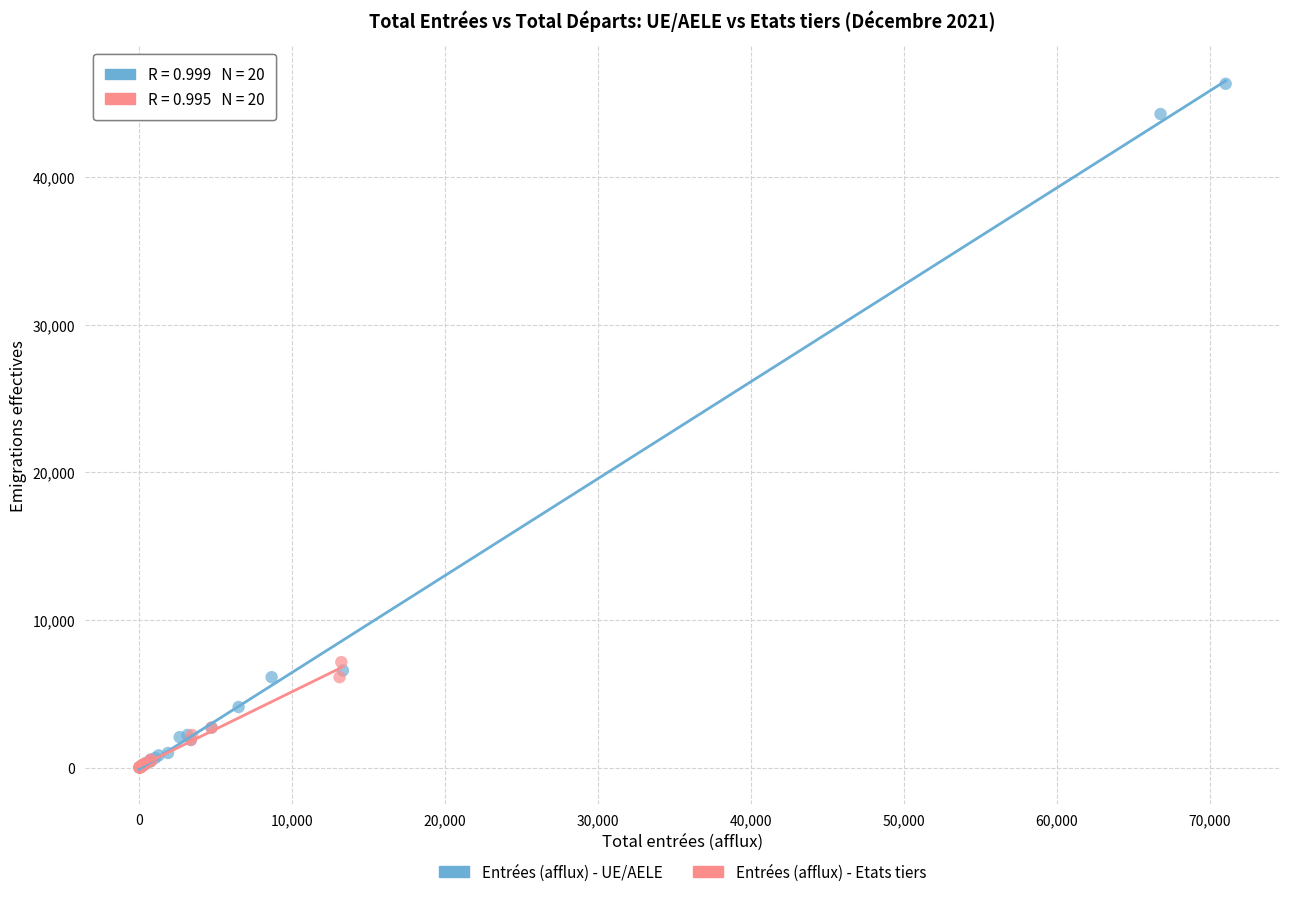

Which series contains the highest Y value?

Entrées (afflux) - UE/AELE